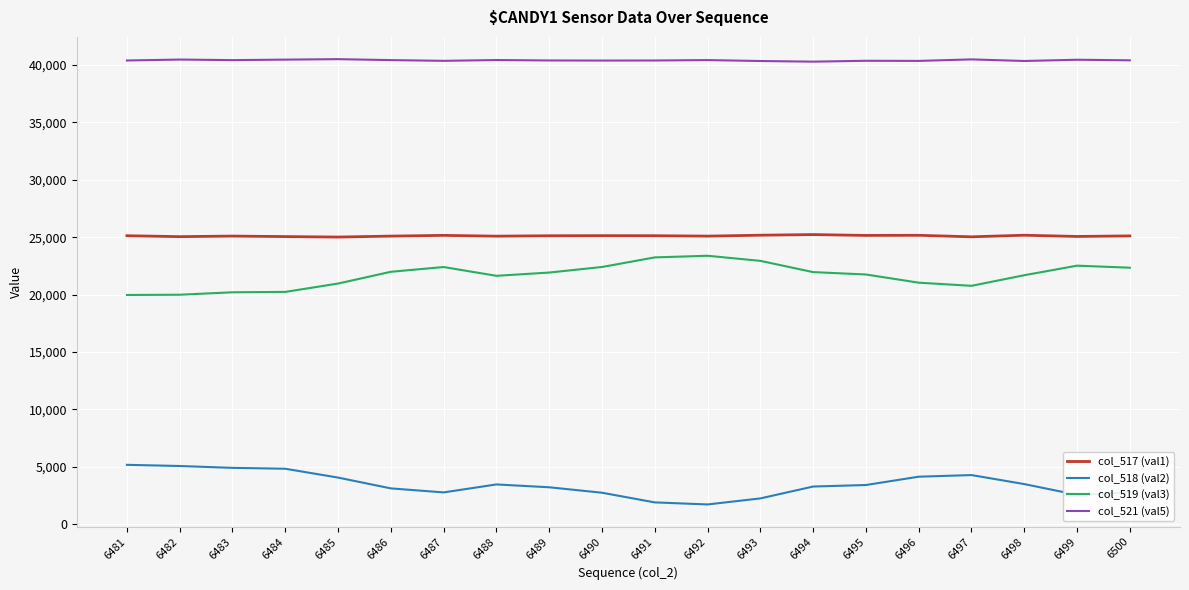

What is the sum of all col_518 (val2) values?

68979